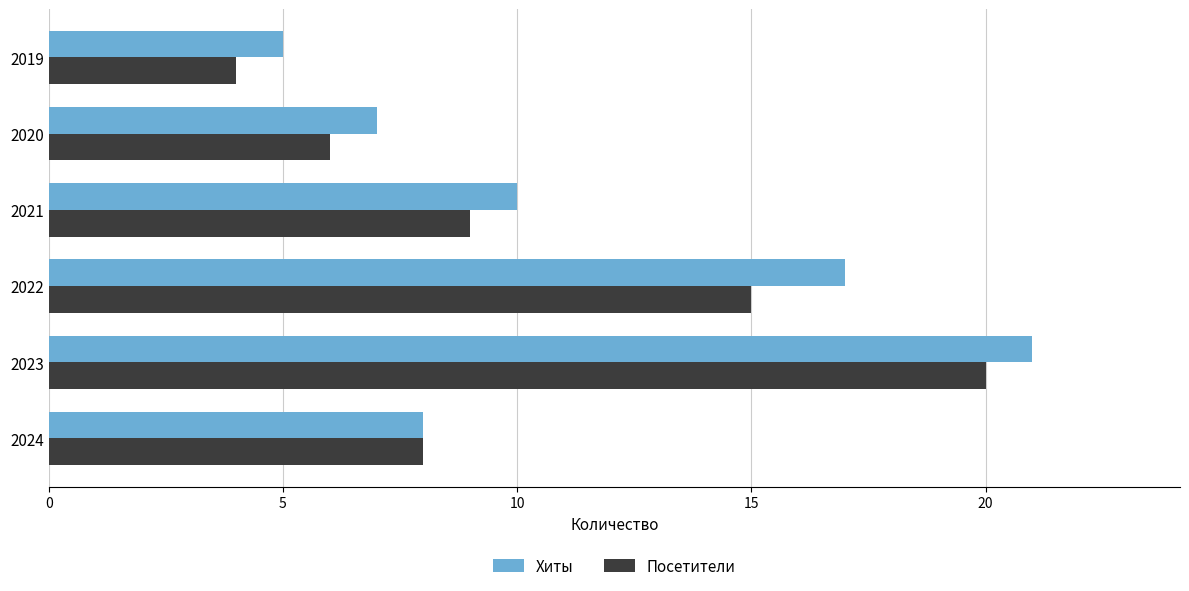

Rank the series by their average value, from highest to lowest.

Хиты, Посетители